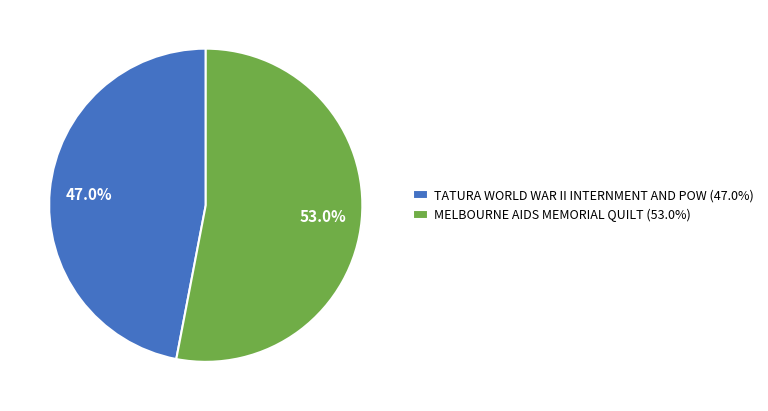

How many slices are in this pie chart?

2